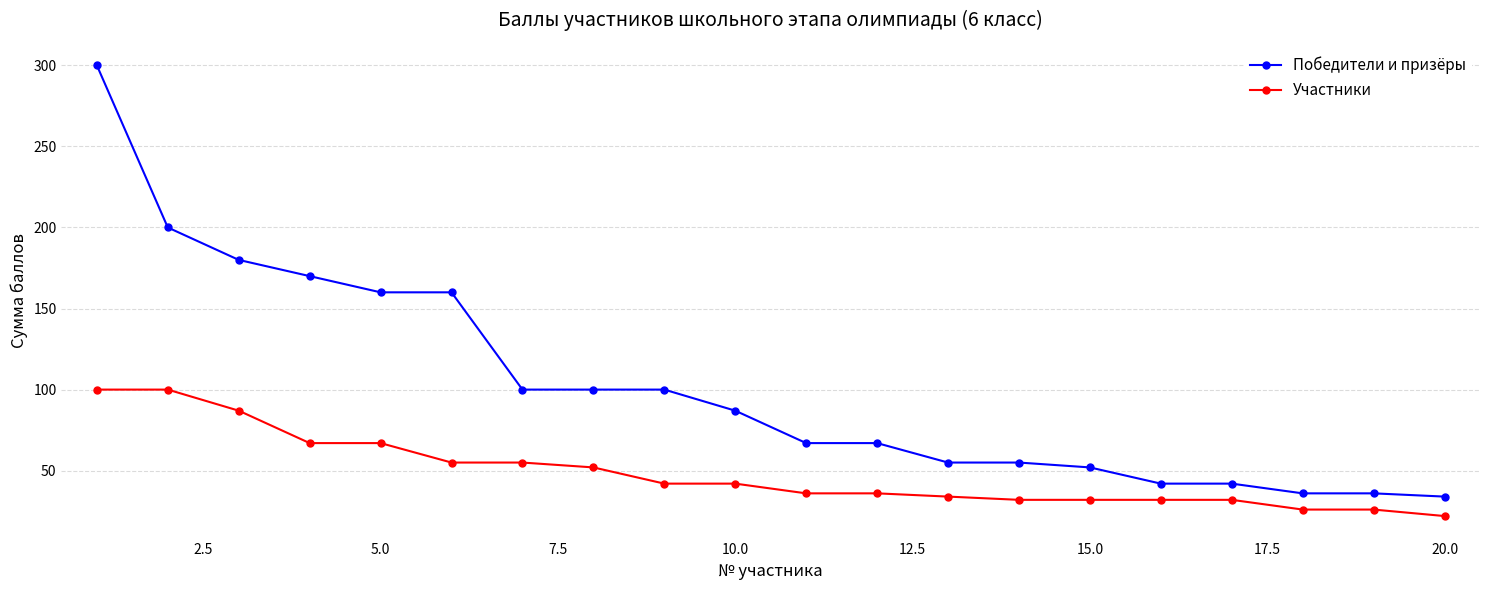

True or false: Победители и призёры and Участники cross at least once.

False